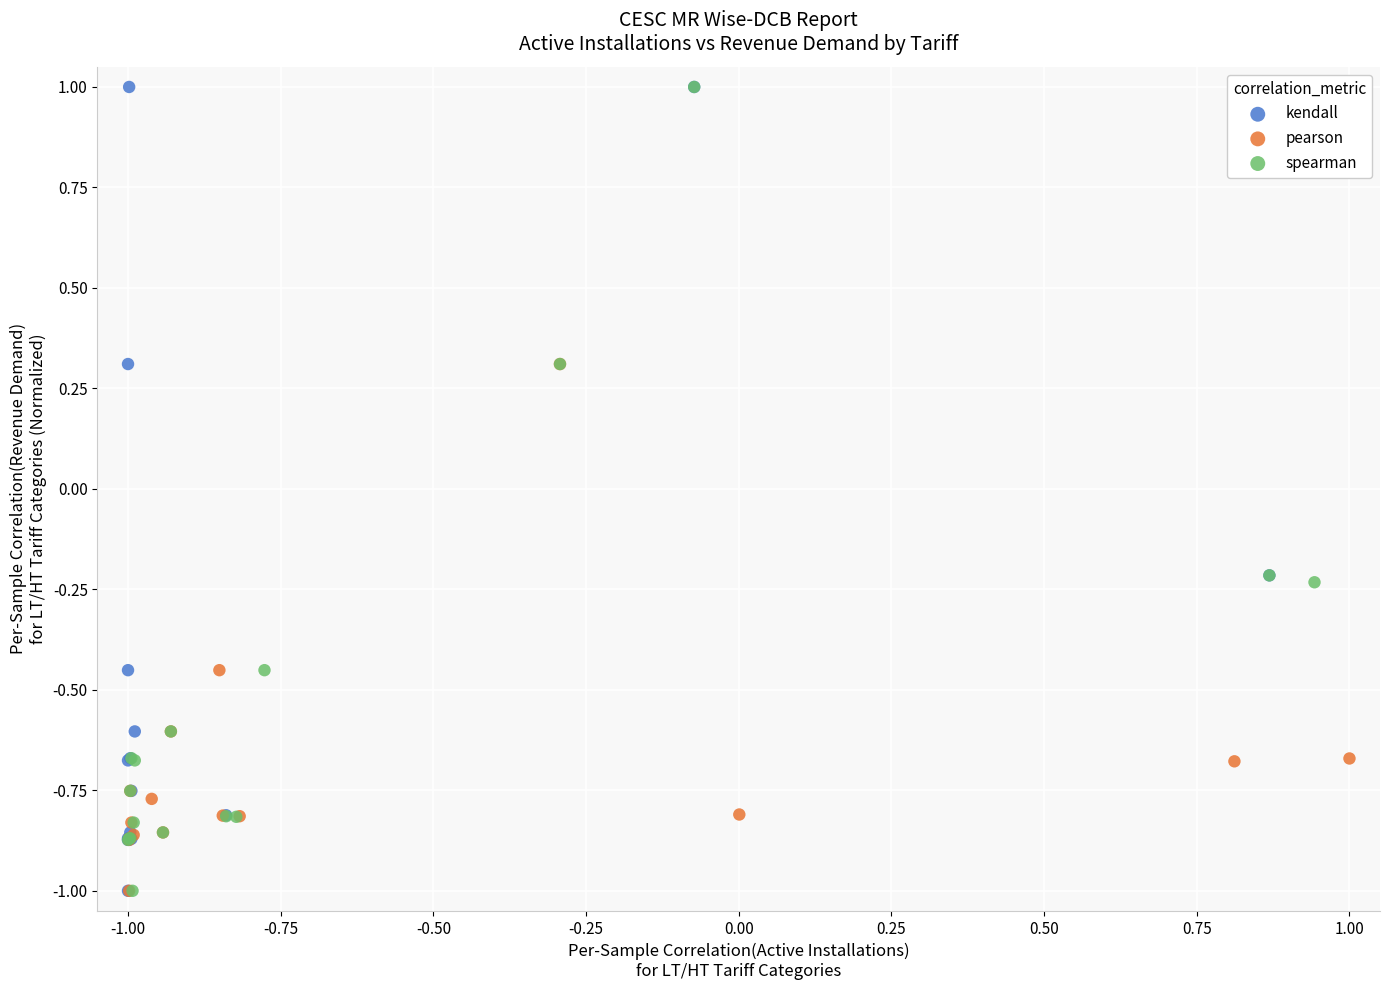

What are all the series names shown in the legend?

kendall, pearson, spearman